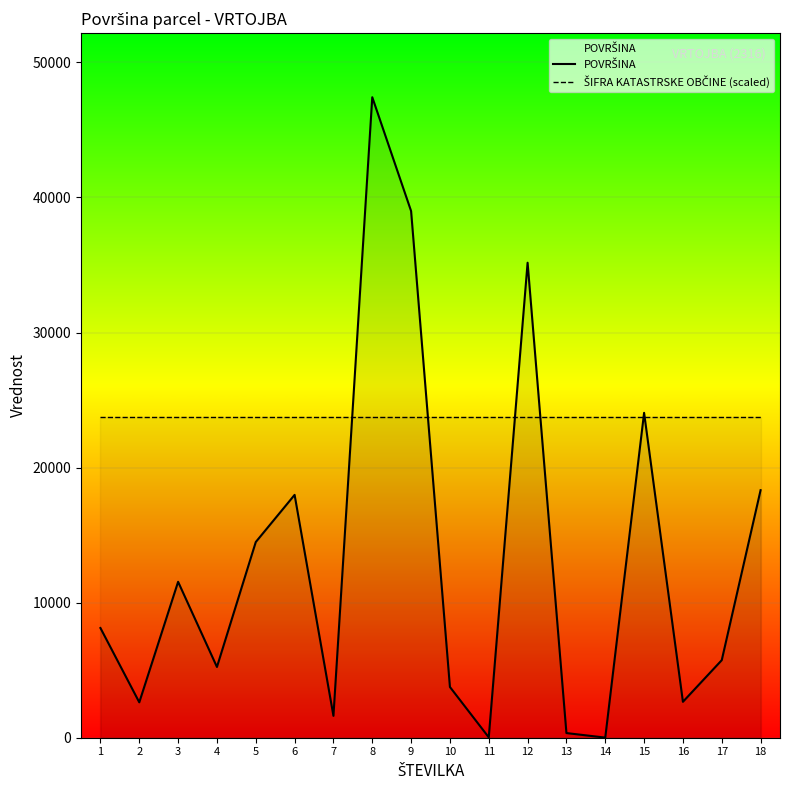

Does the chart display data point markers on the line(s)?

No